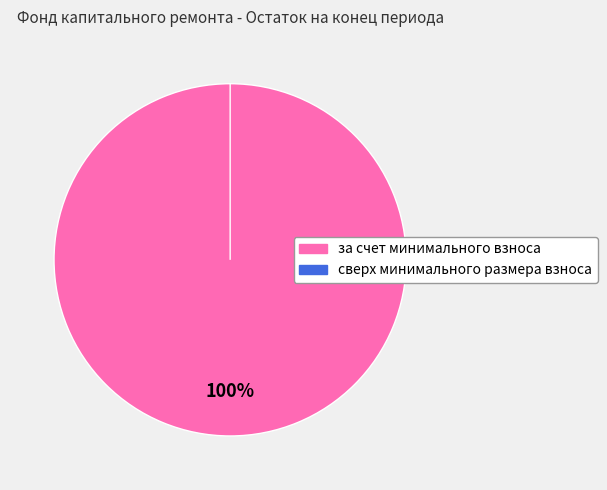

Which category has the smallest portion of the pie?

сверх минимального размера взноса